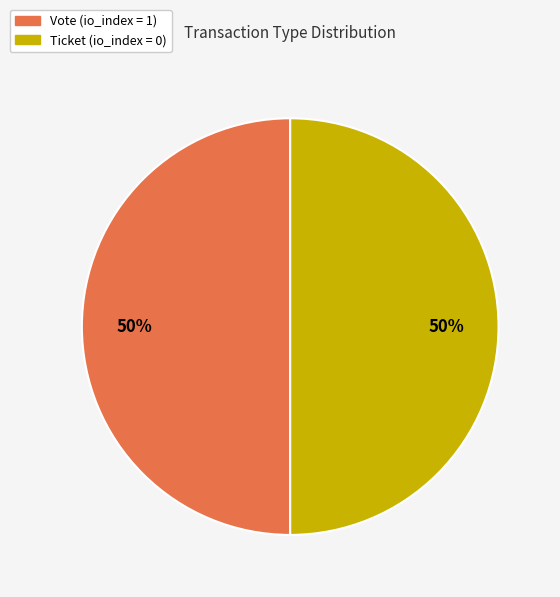

To the nearest percent, what is the average slice percentage?

50%